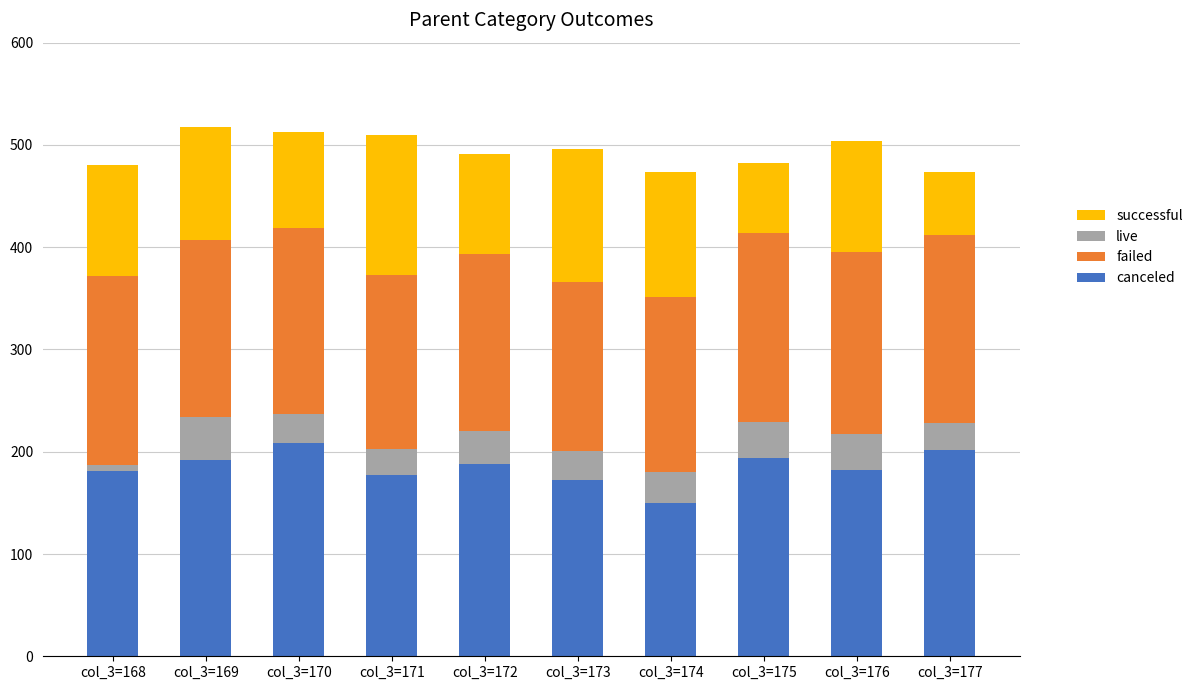

Which category has the lowest value in the canceled series?

col_3=174